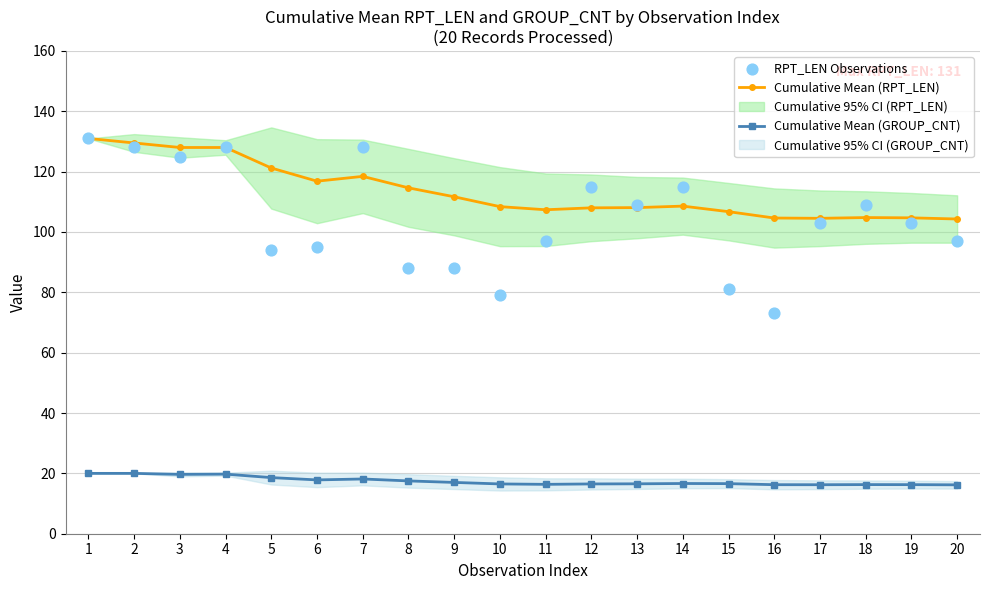

Which series has the largest Y range (max minus min)?

RPT_LEN Observations